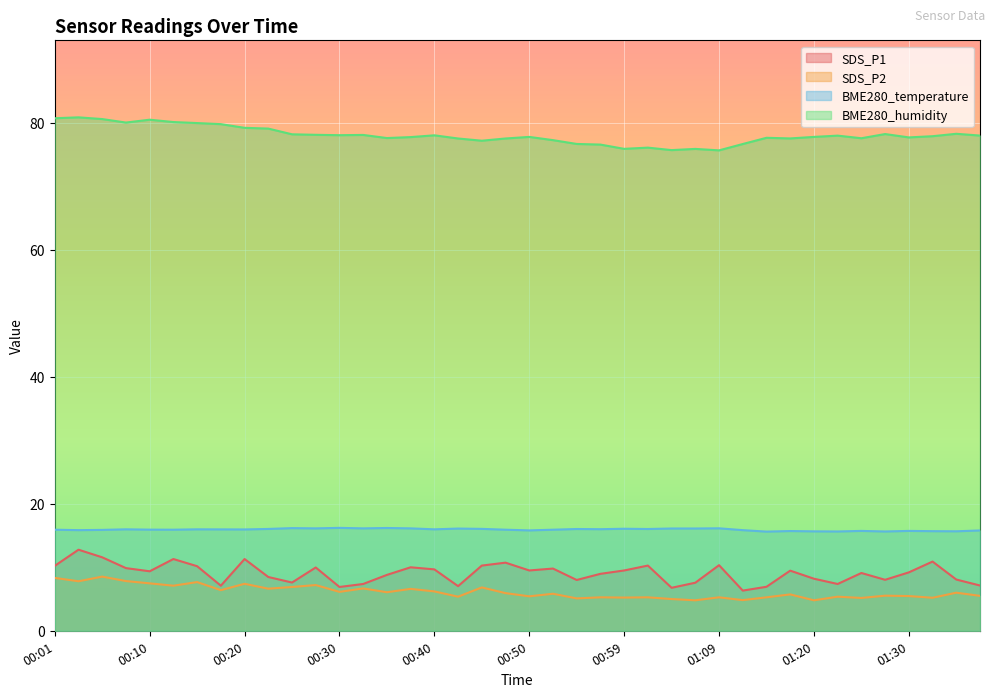

Is it true that BME280_humidity equals 80.9 at 00:03?

True